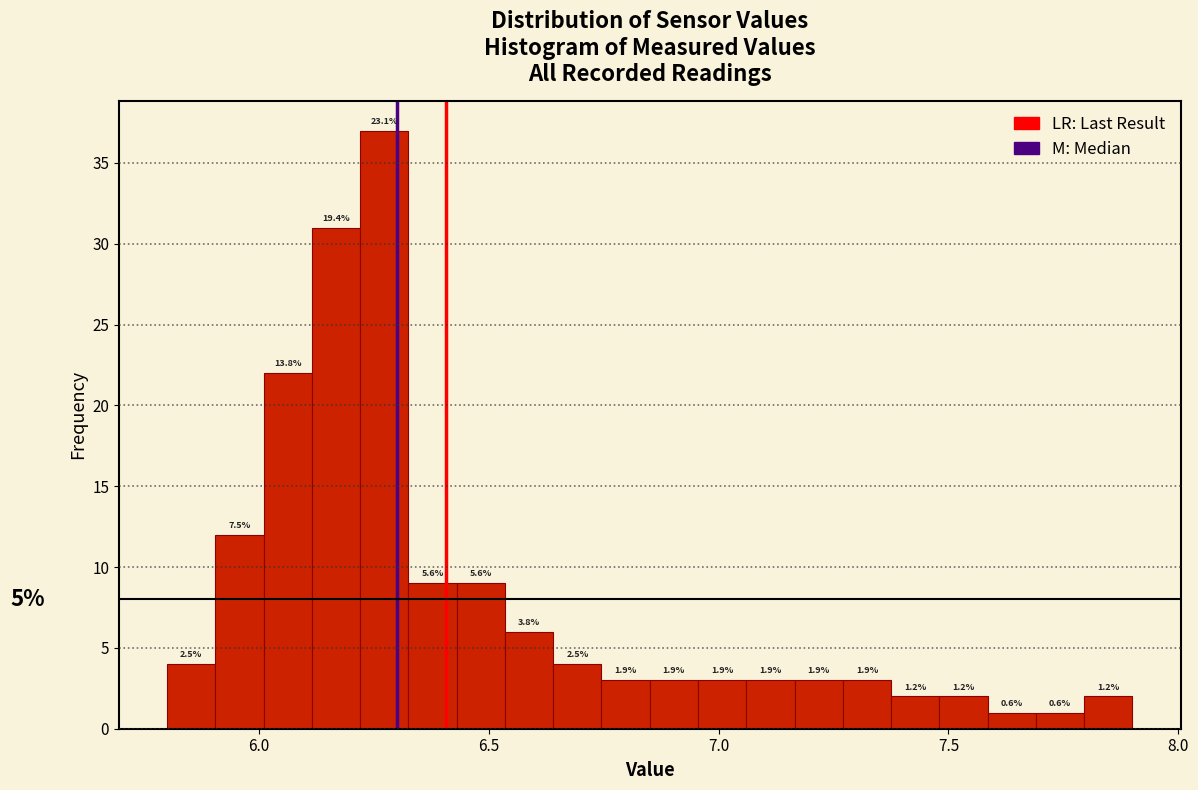

Around what value on the x-axis is the tallest bar? Give the approximate position of its centre, as read against the axis.

6.25